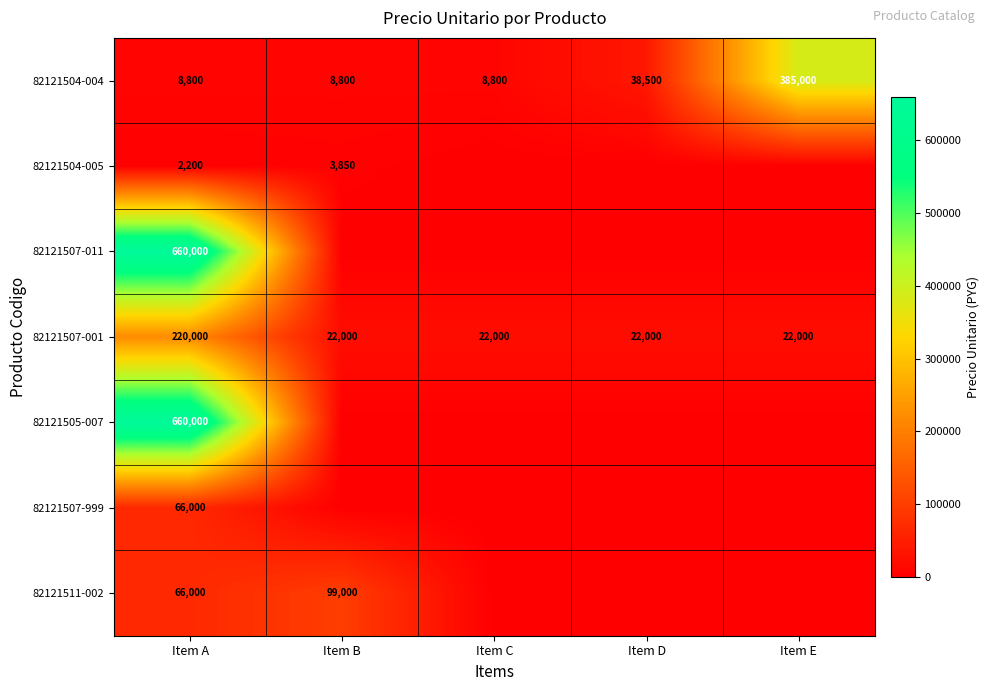

The 82121504-004 series shows 15539 at Item B. True or false?

False